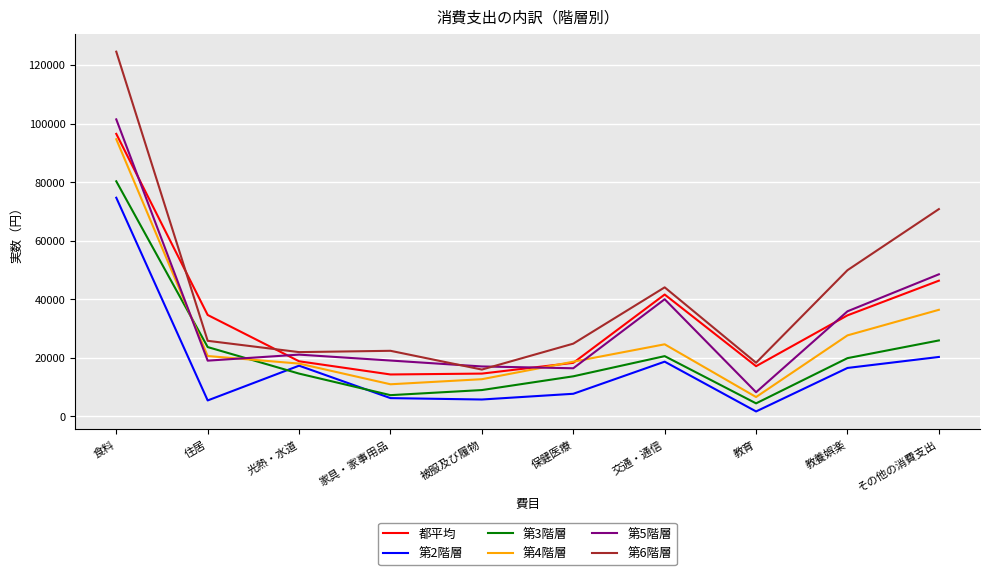

Which series has the largest total across all categories?

第6階層